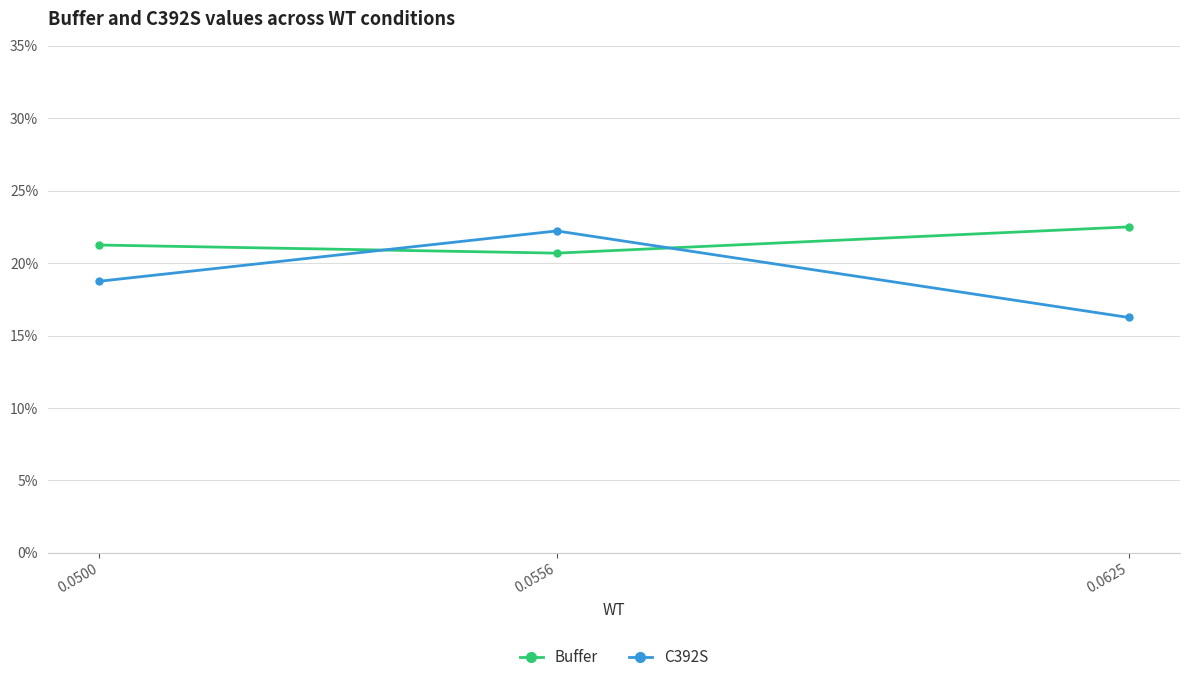

What are all the series names shown in the legend?

Buffer, C392S